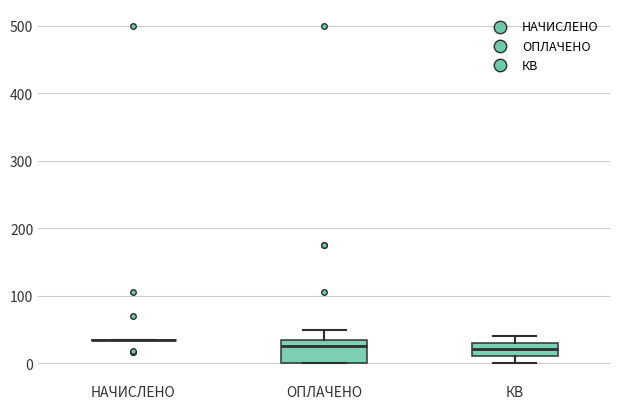

Which box is the tallest, from its lower edge to its upper edge?

ОПЛАЧЕНО